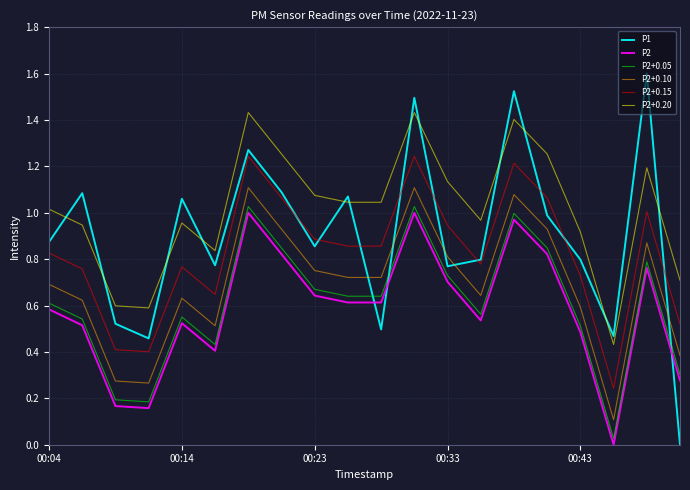

True or false: P2 and P2+0.05 intersect in this chart.

False